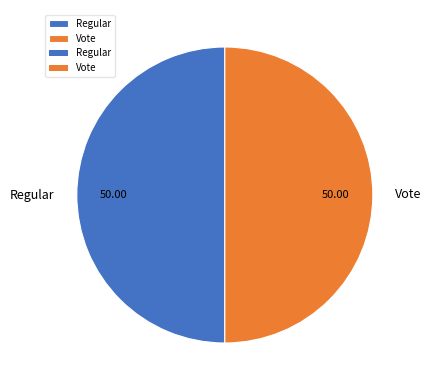

The Vote slice represents 50% of the pie. True or false?

True